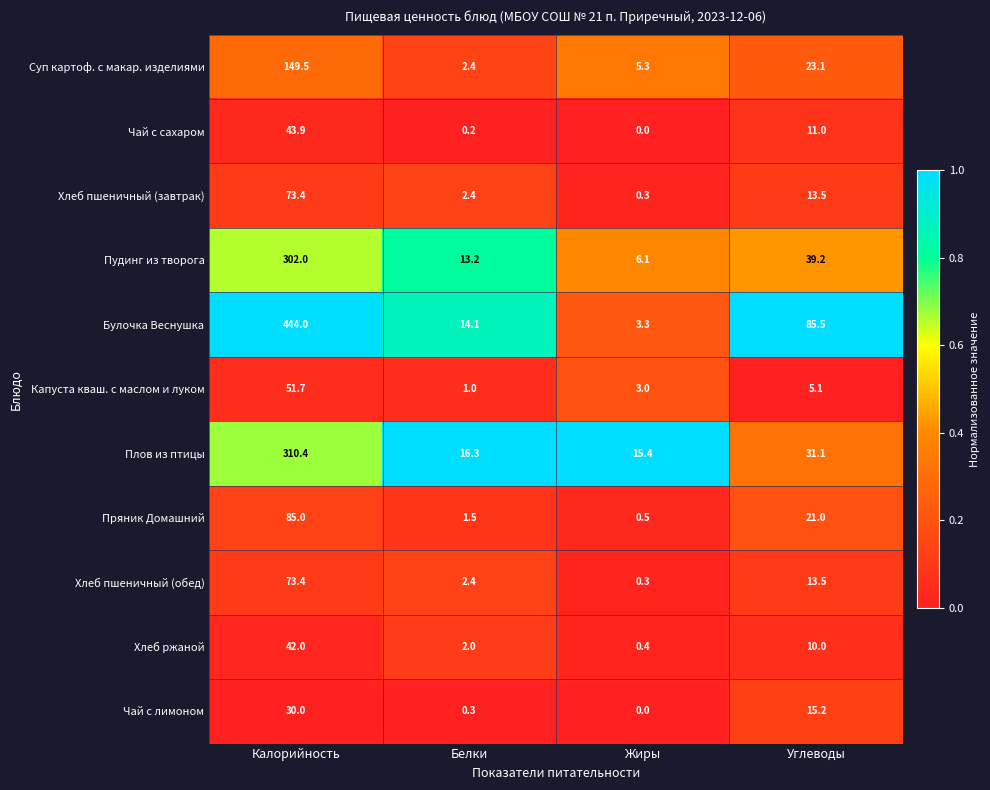

What is the sum of all Булочка Веснушка values?

546.9